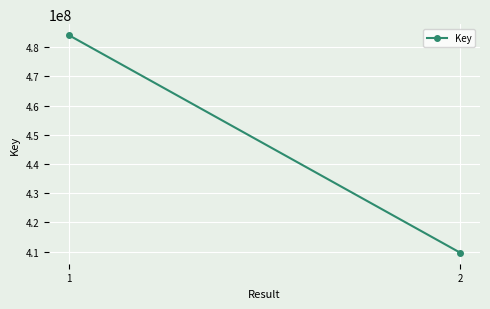

How many values are below 484133044?

1